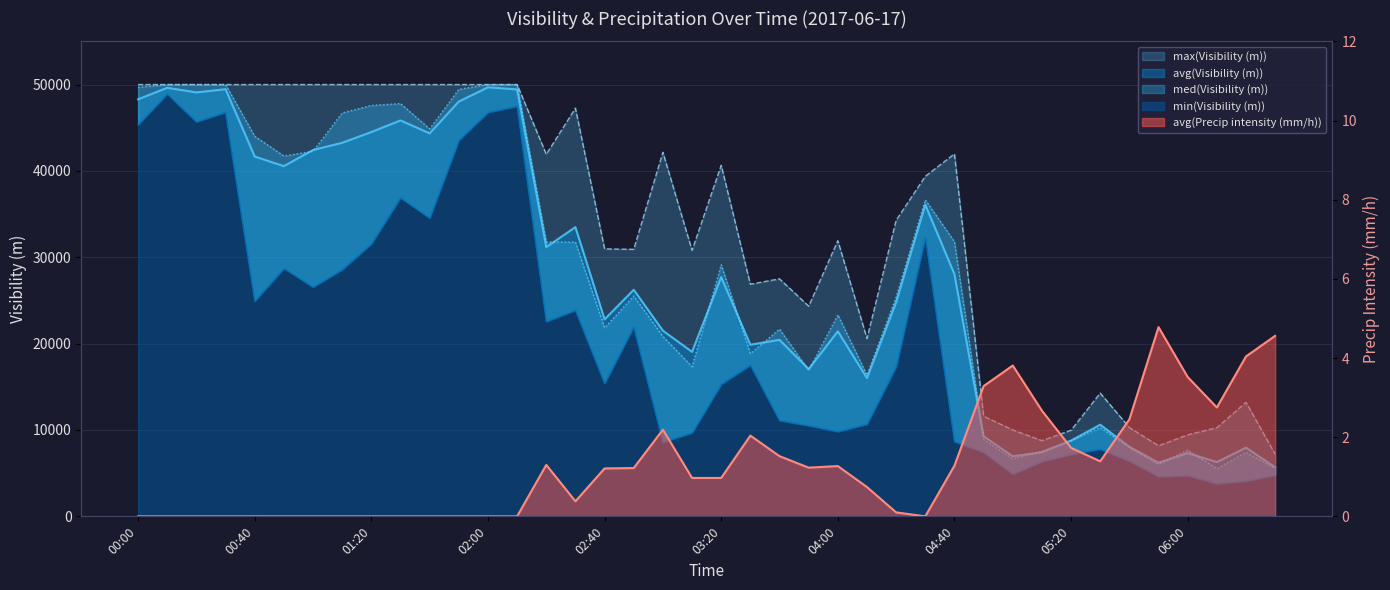

At which category is the sum across all series the highest?

00:10